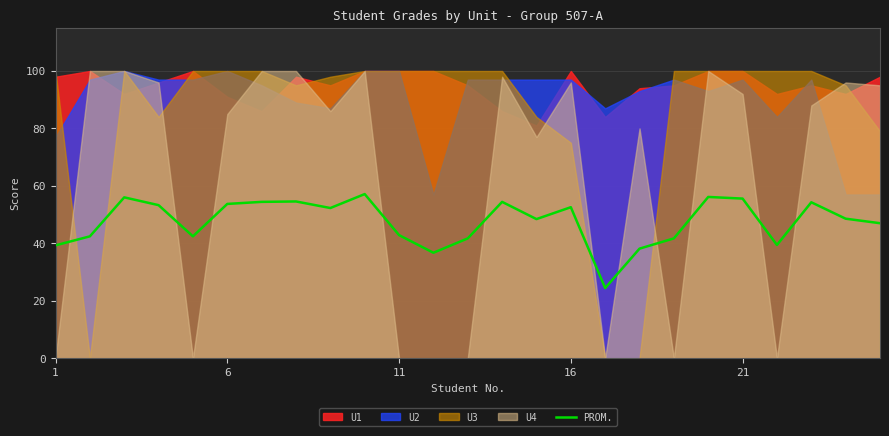

What is the maximum value for PROM.?

57.1